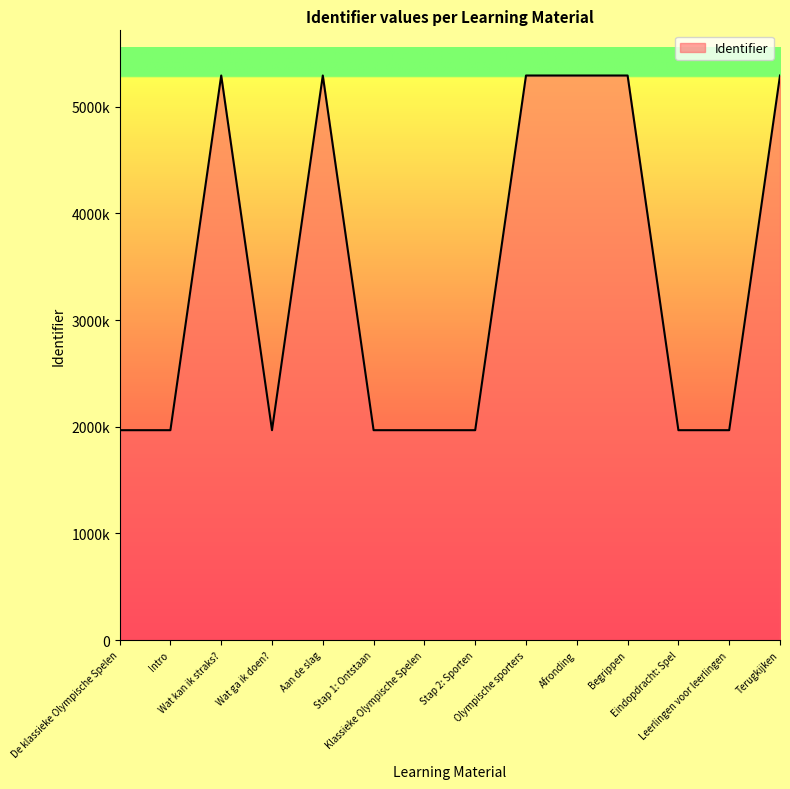

List the labels in order of value, largest first.

Terugkijken, Begrippen, Afronding, Olympische sporters, Aan de slag, Wat kan ik straks?, Leerlingen voor leerlingen, Eindopdracht: Spel, Stap 2: Sporten, Klassieke Olympische Spelen, Stap 1: Ontstaan, Wat ga ik doen?, Intro, De klassieke Olympische Spelen